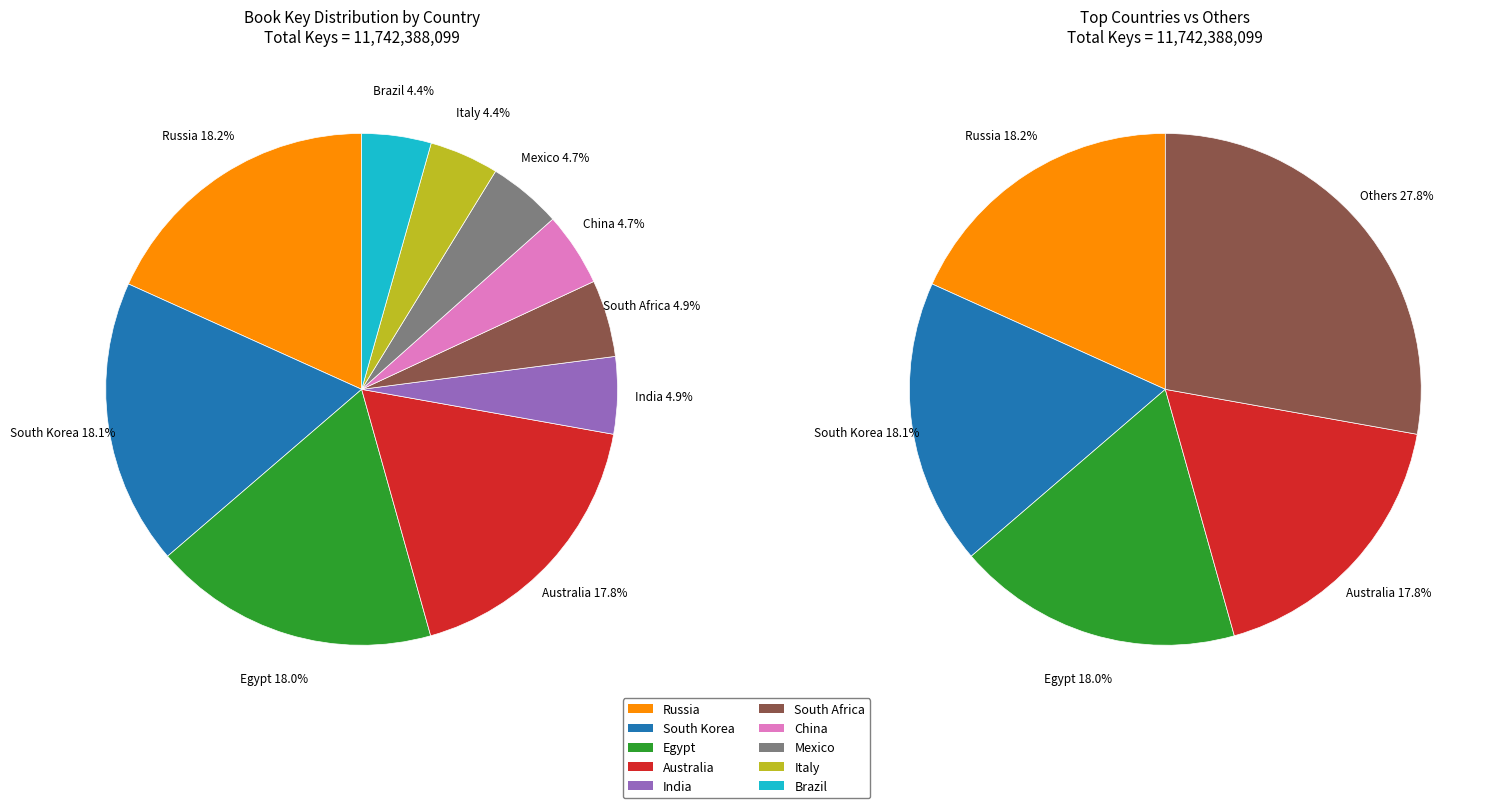

To the nearest percent, what is the combined percentage of Russia and Egypt?

36%